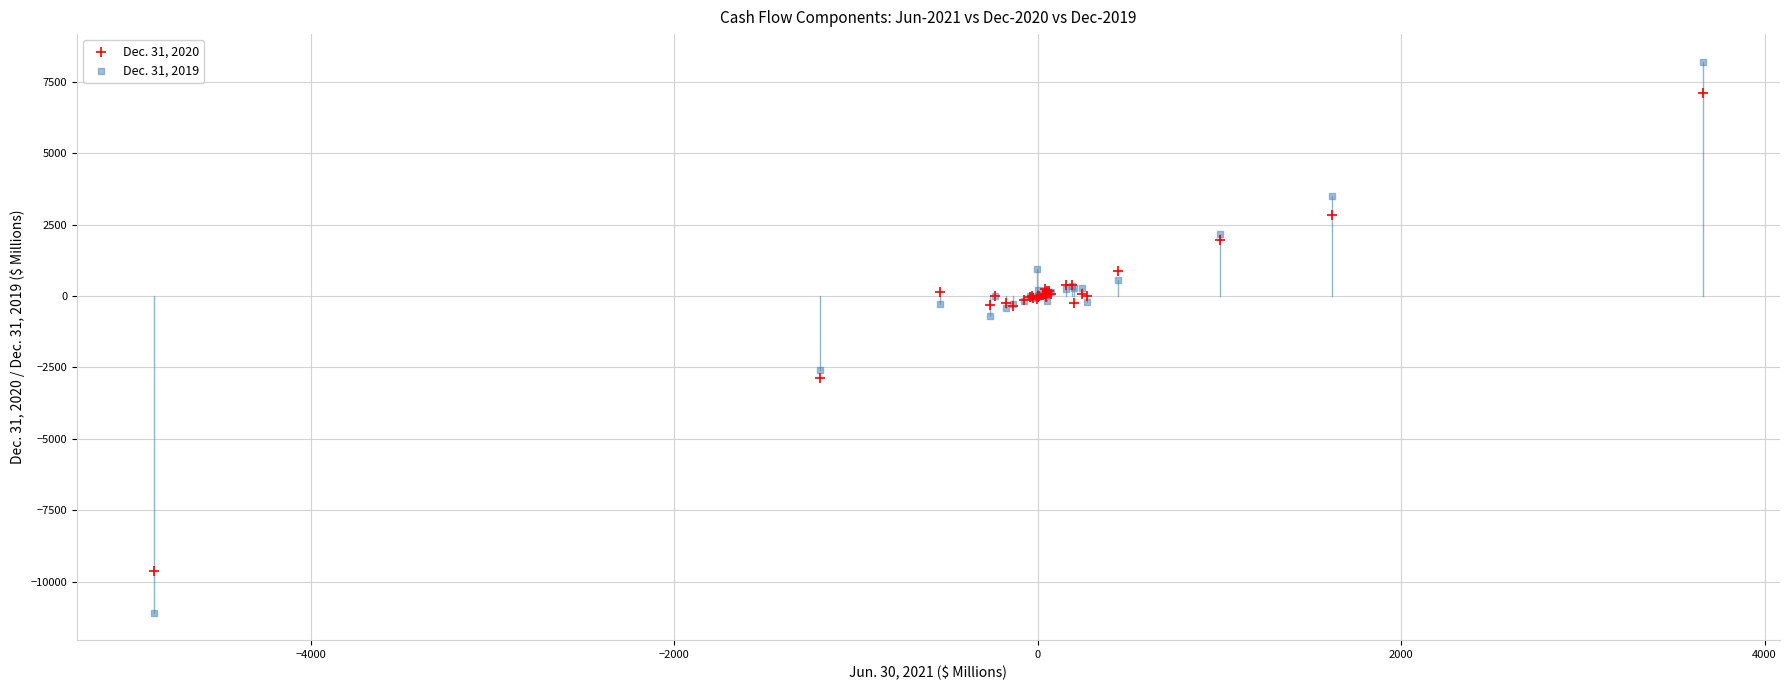

Which series contains the highest Y value?

Dec. 31, 2019